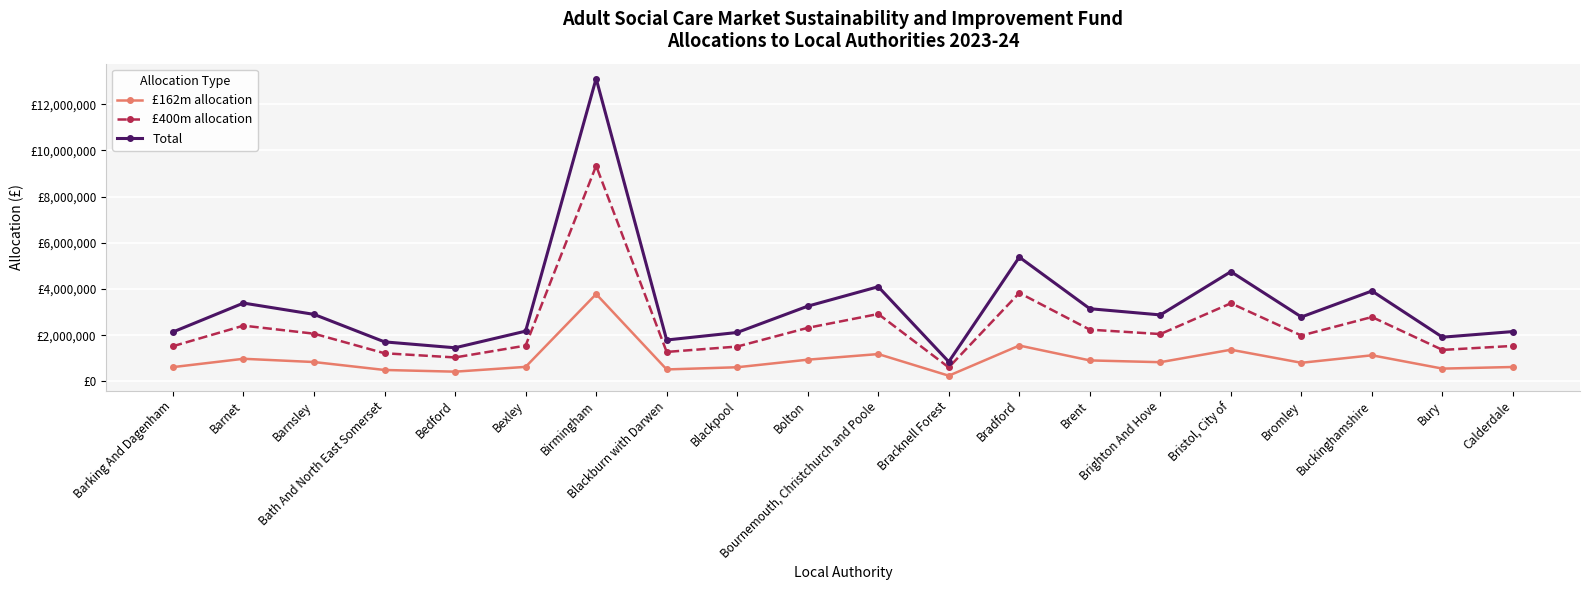

At which label does Total first exceed 2877112?

Barnet